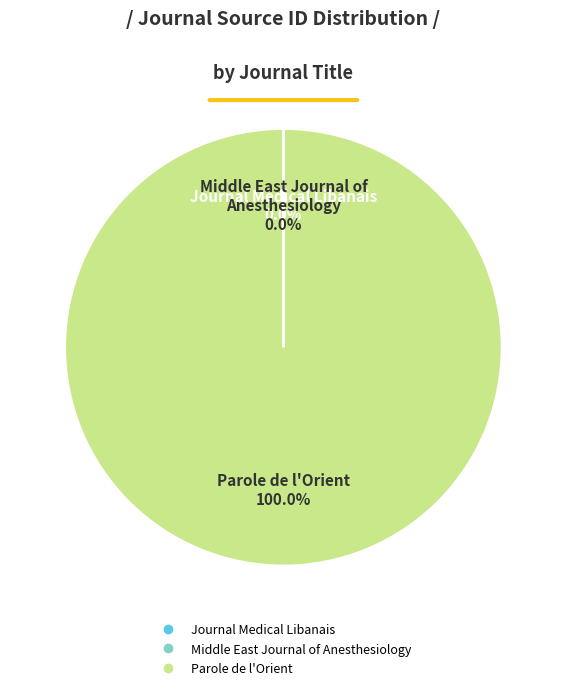

Does any single category account for the majority?

Yes